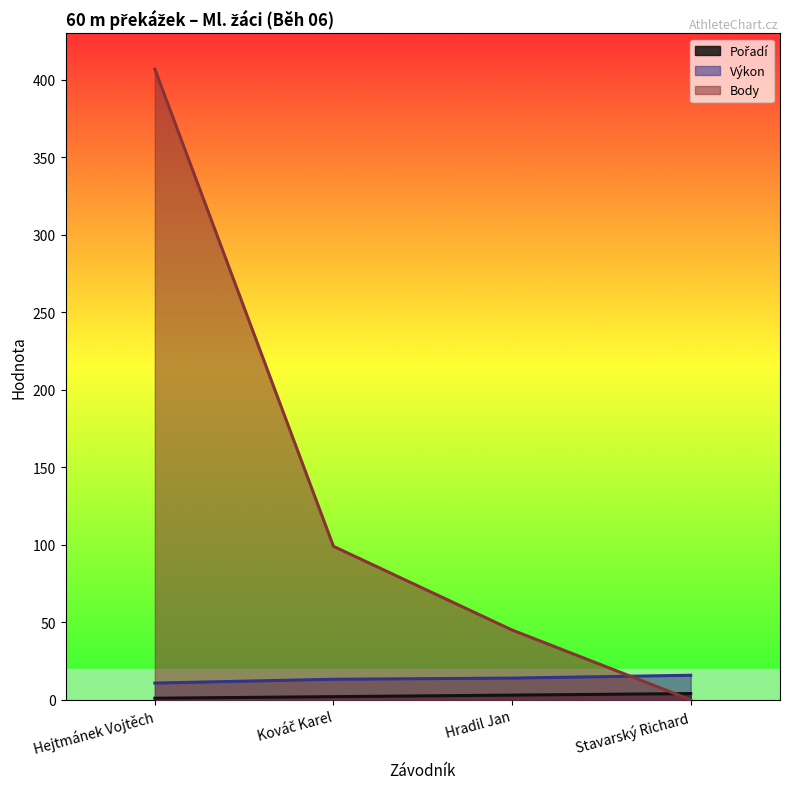

Which series changed the most between Hejtmánek Vojtěch and Kováč Karel?

Body